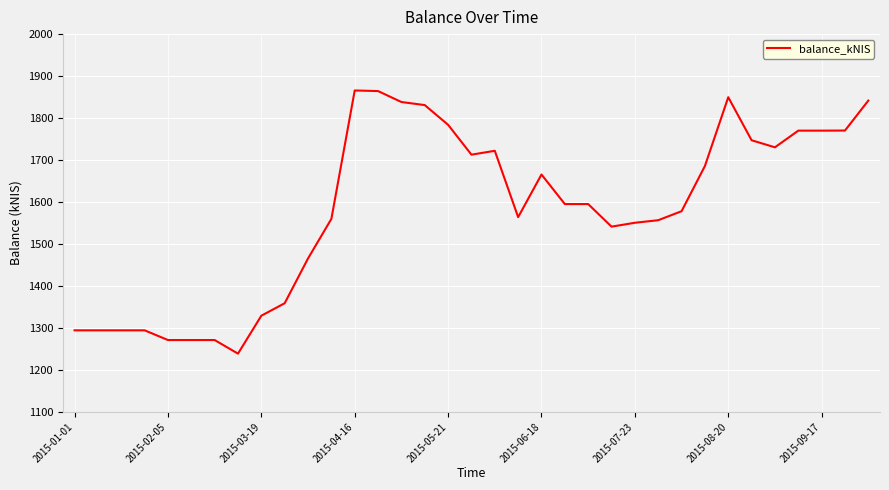

What is the smallest value displayed?

1238.4